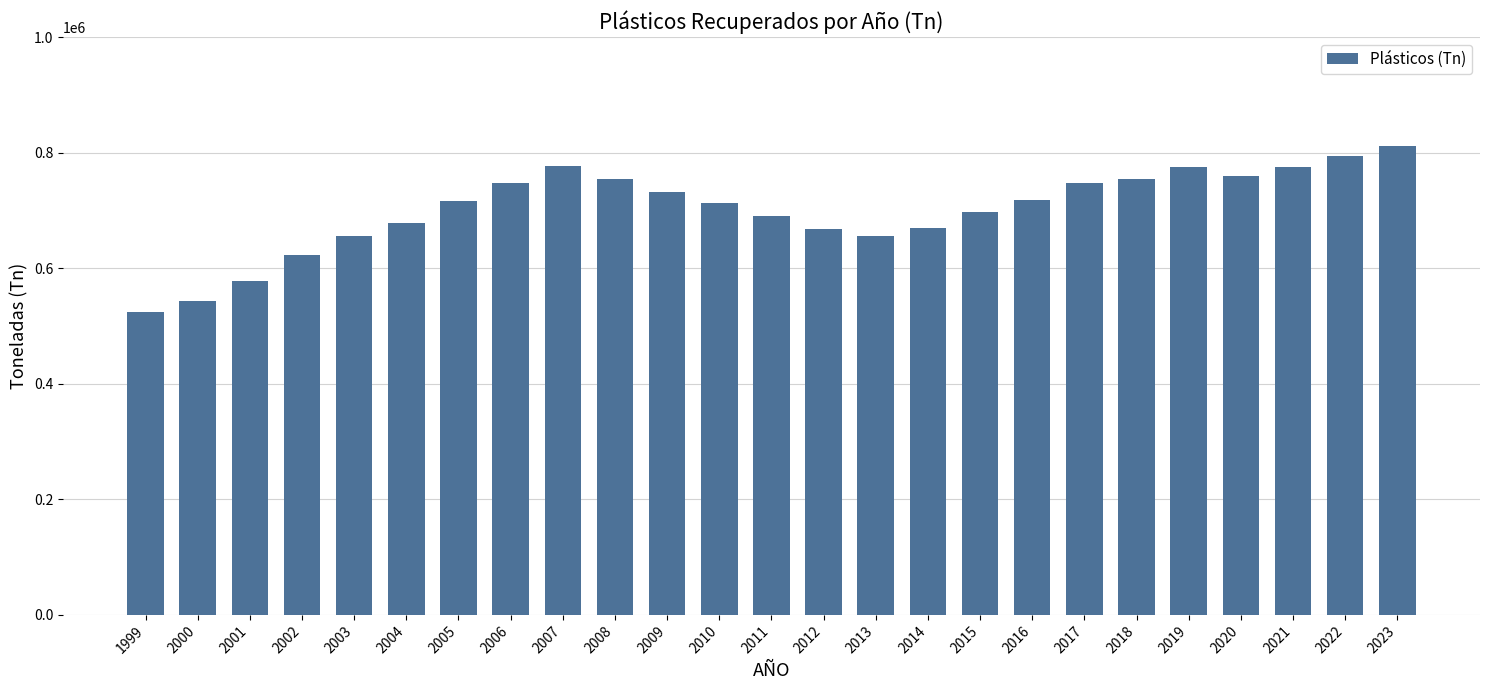

Between 2021 and 2013, which is larger?

2021